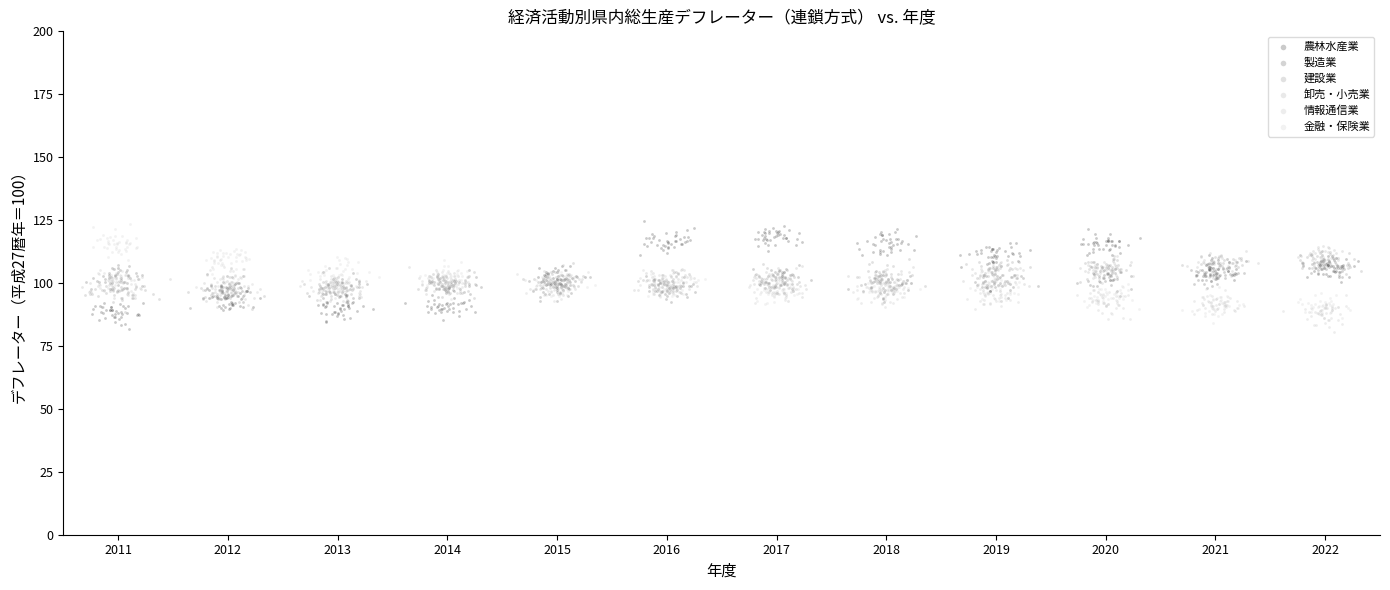

What are all the series names shown in the legend?

農林水産業, 製造業, 建設業, 卸売・小売業, 情報通信業, 金融・保険業